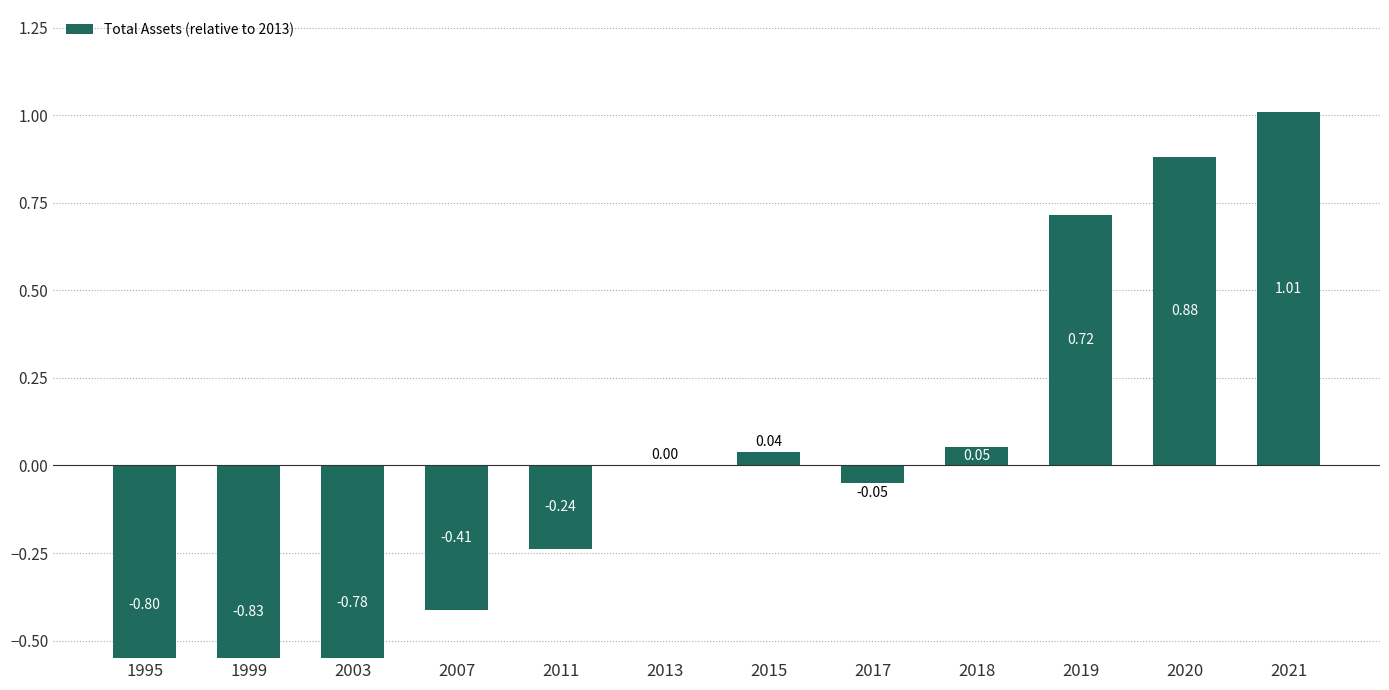

What is the change in value from 2018 to 2021?

+1.0